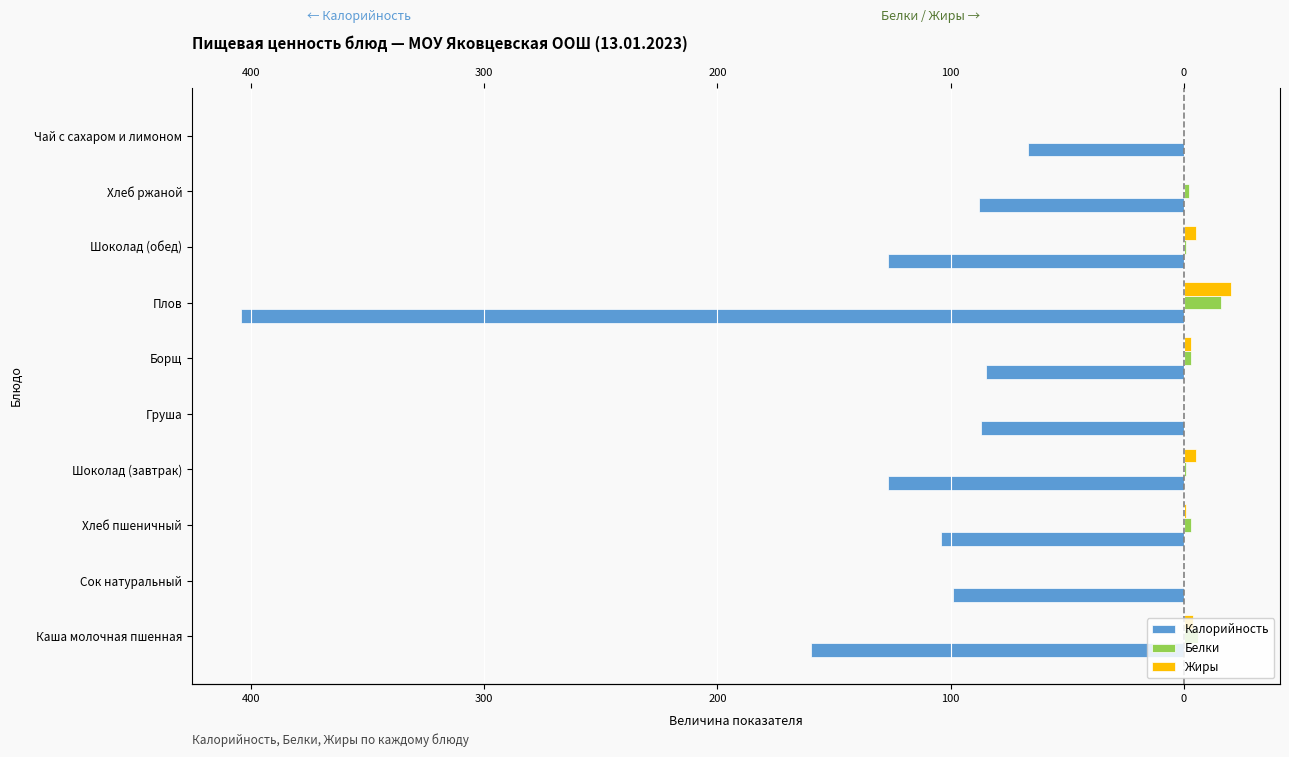

What is the average value of the Белки series?

3